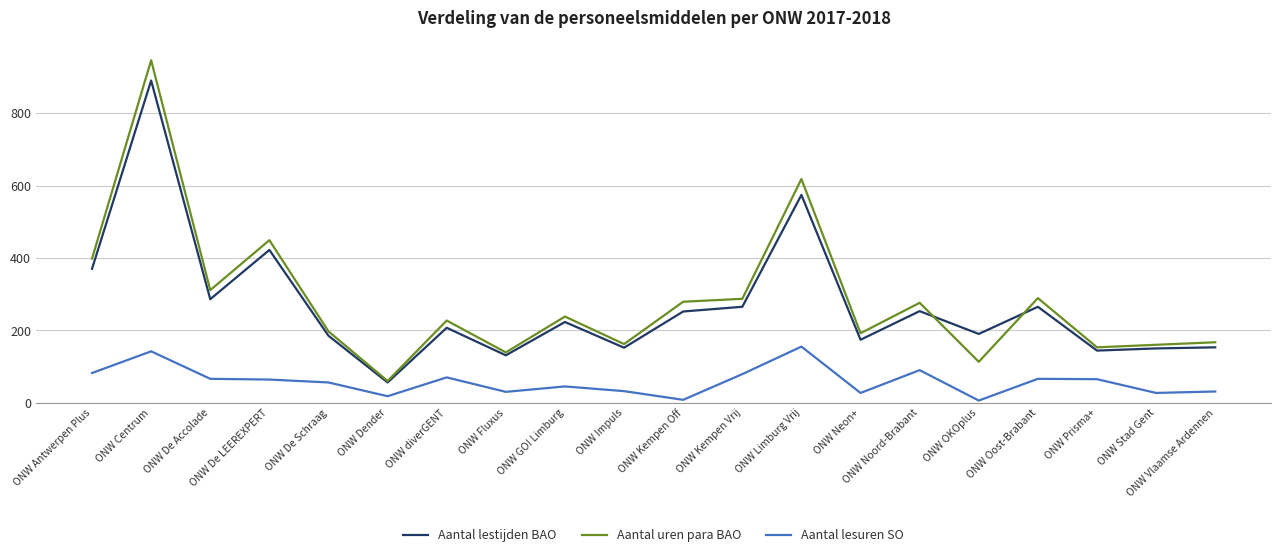

Which series has the largest range (max minus min)?

Aantal uren para BAO